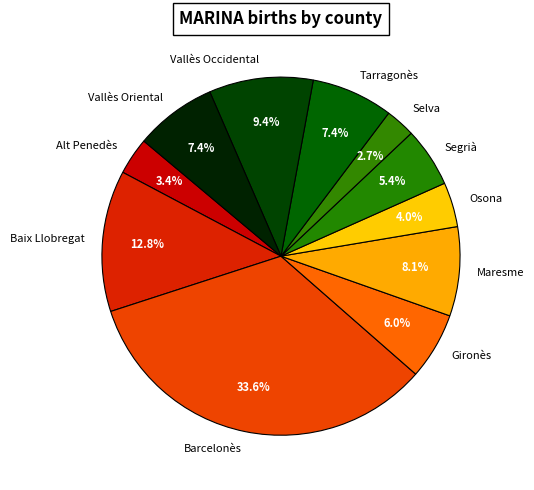

The Tarragonès slice represents 1% of the pie. True or false?

False